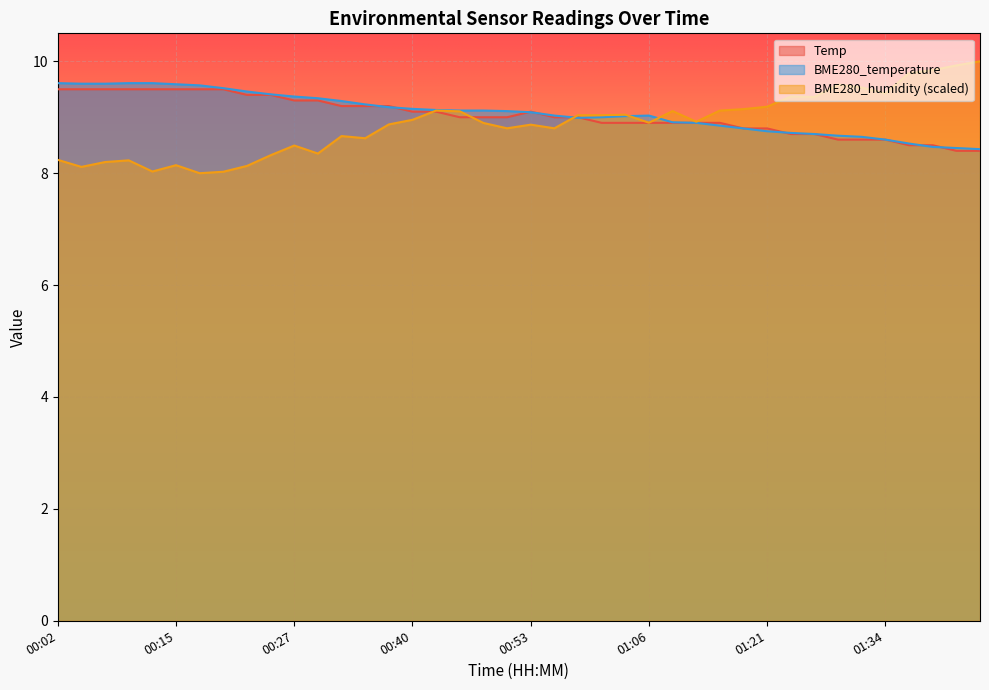

Which label corresponds to the smallest value in the chart?

00:17